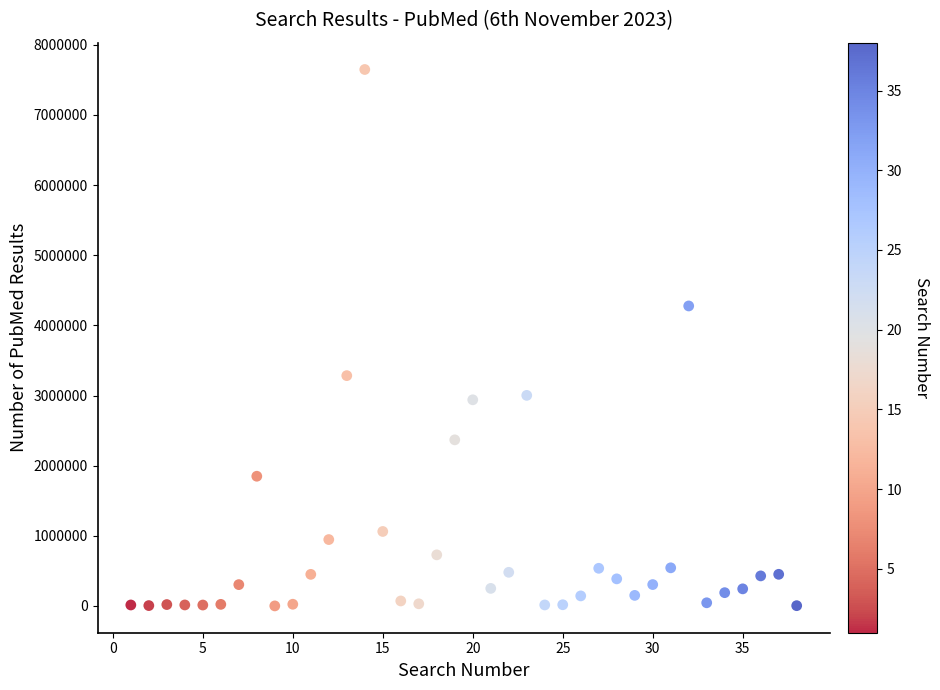

What Y value in the scatter plot is closest to 3824505?

4277104